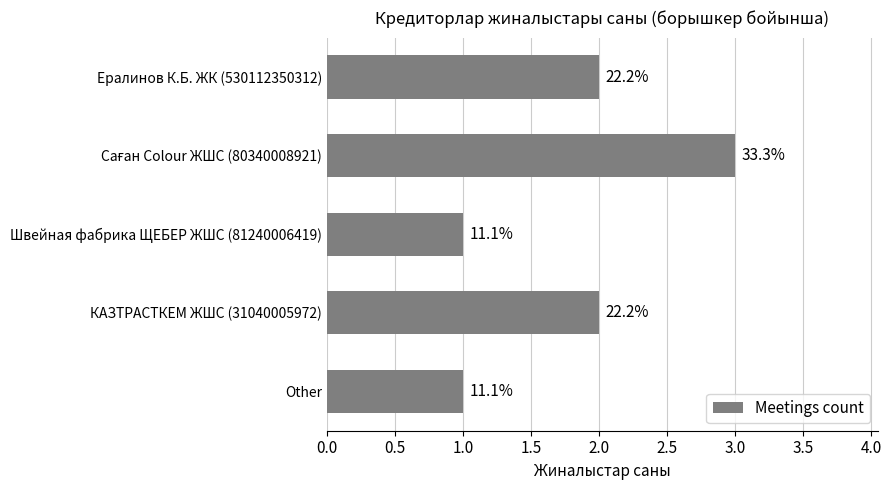

Are the bars grouped side by side (vs. stacked)?

No